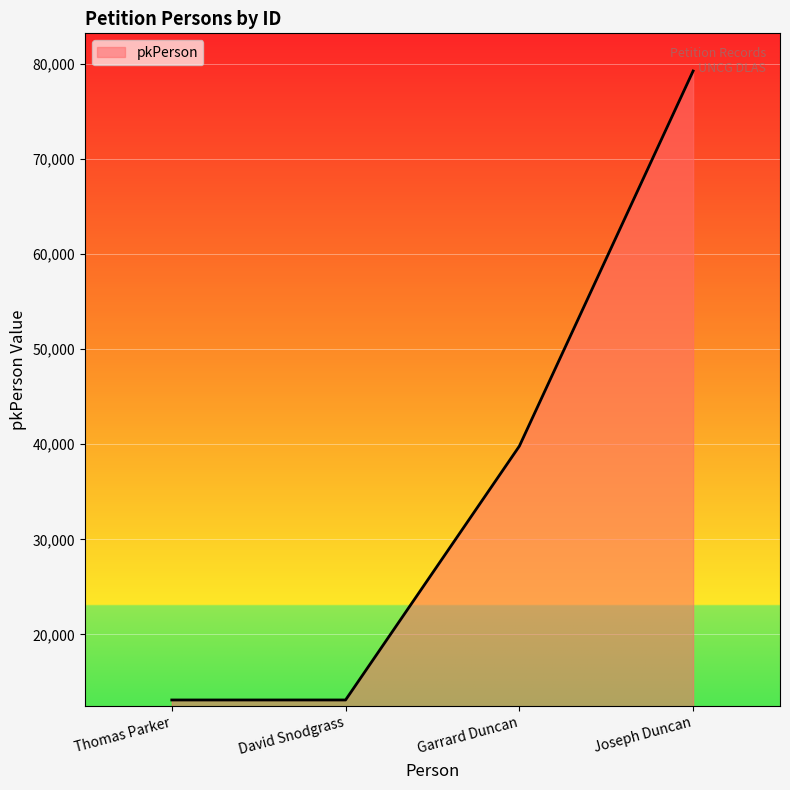

Between David Snodgrass and Joseph Duncan, which is larger?

Joseph Duncan